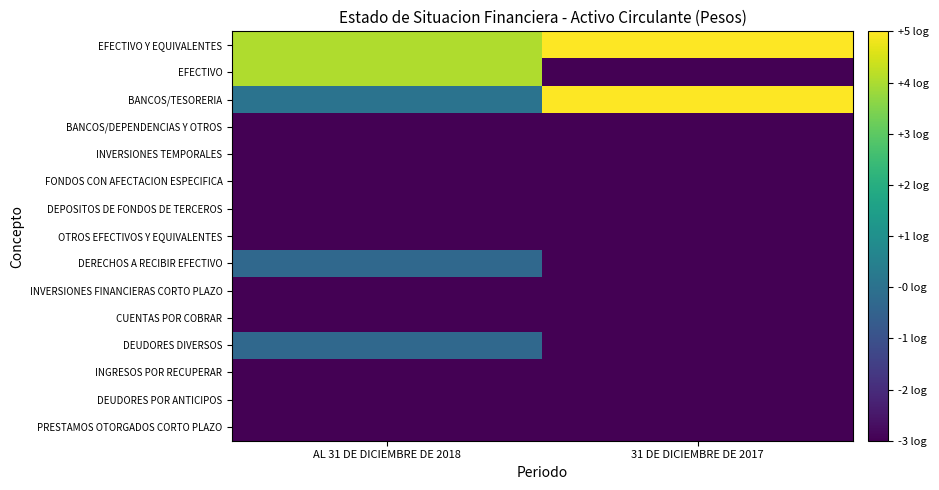

What is the total value across all series at 31 DE DICIEMBRE DE 2017?

-29.6